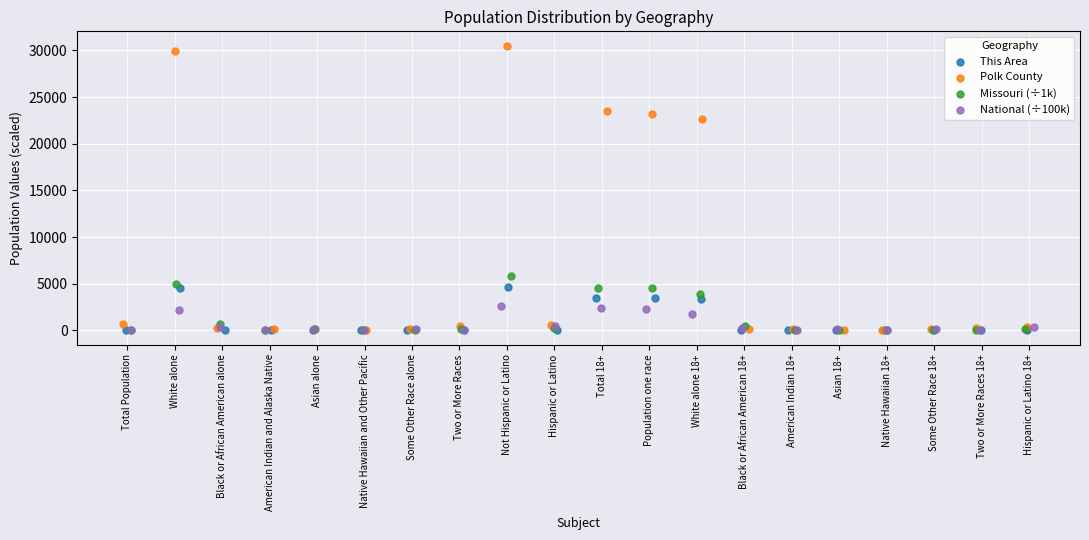

Which series reaches the maximum Y coordinate?

Polk County